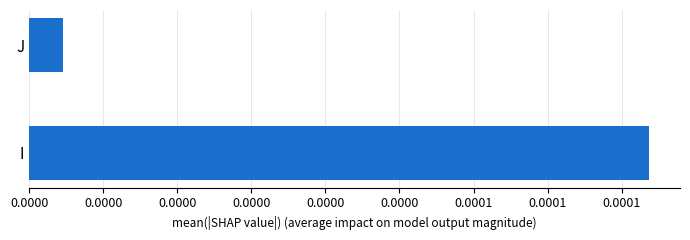

List the labels in order of value, smallest first.

J, I